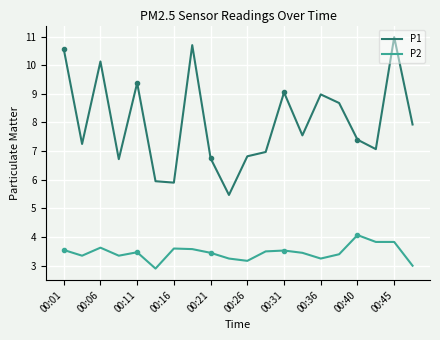

How many lines are shown in the chart?

2